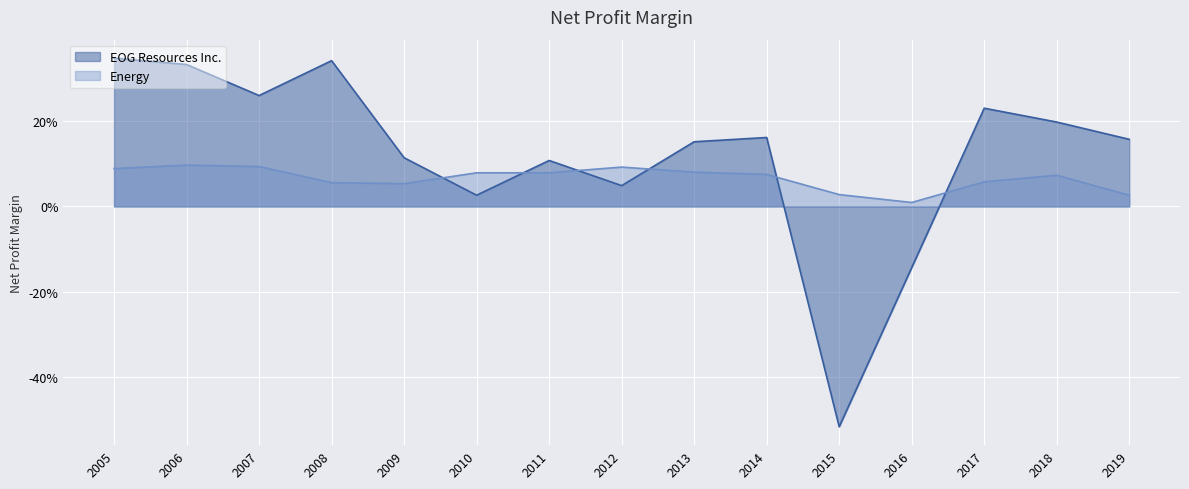

At which category does the chart reach its minimum across all series?

2015